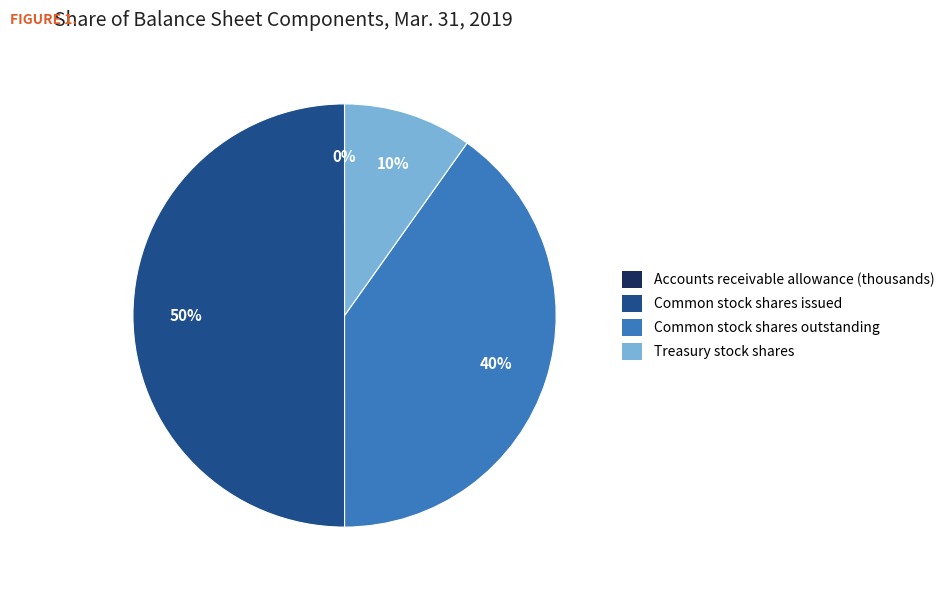

Between Treasury stock shares and Common stock shares issued, which is larger?

Common stock shares issued